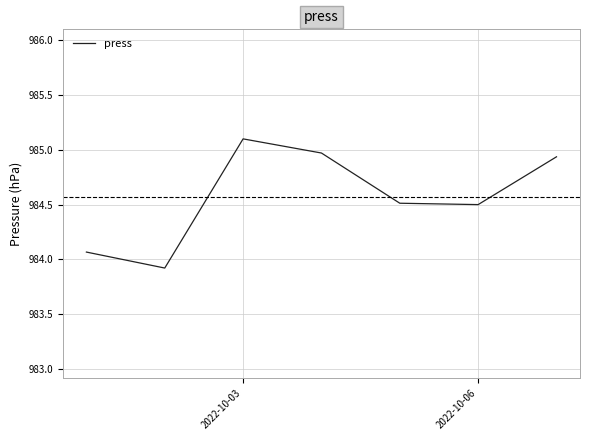

What is the average value?

984.6